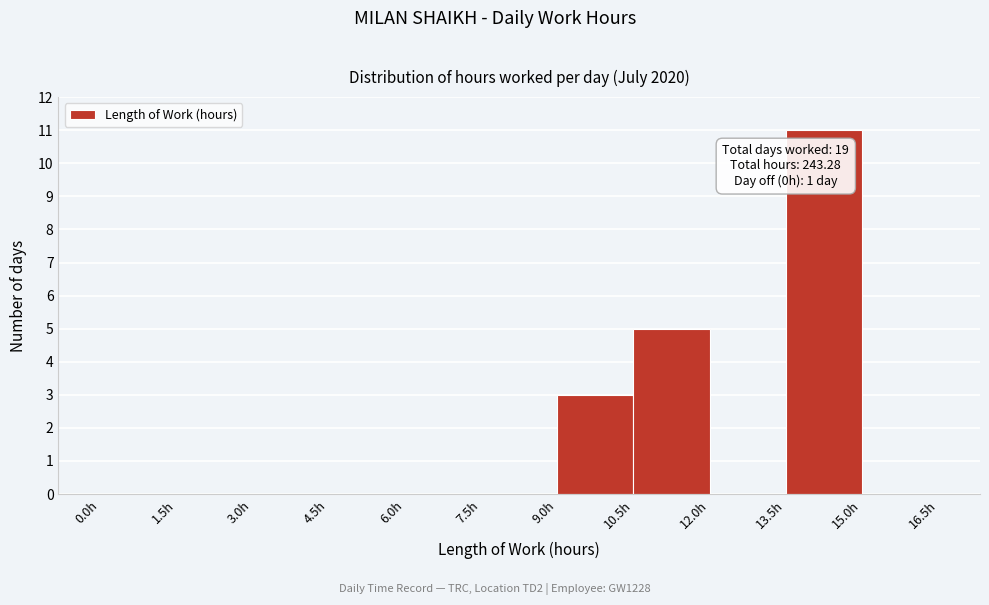

Which range on the x-axis has the tallest bar?

13.5 to 15.0